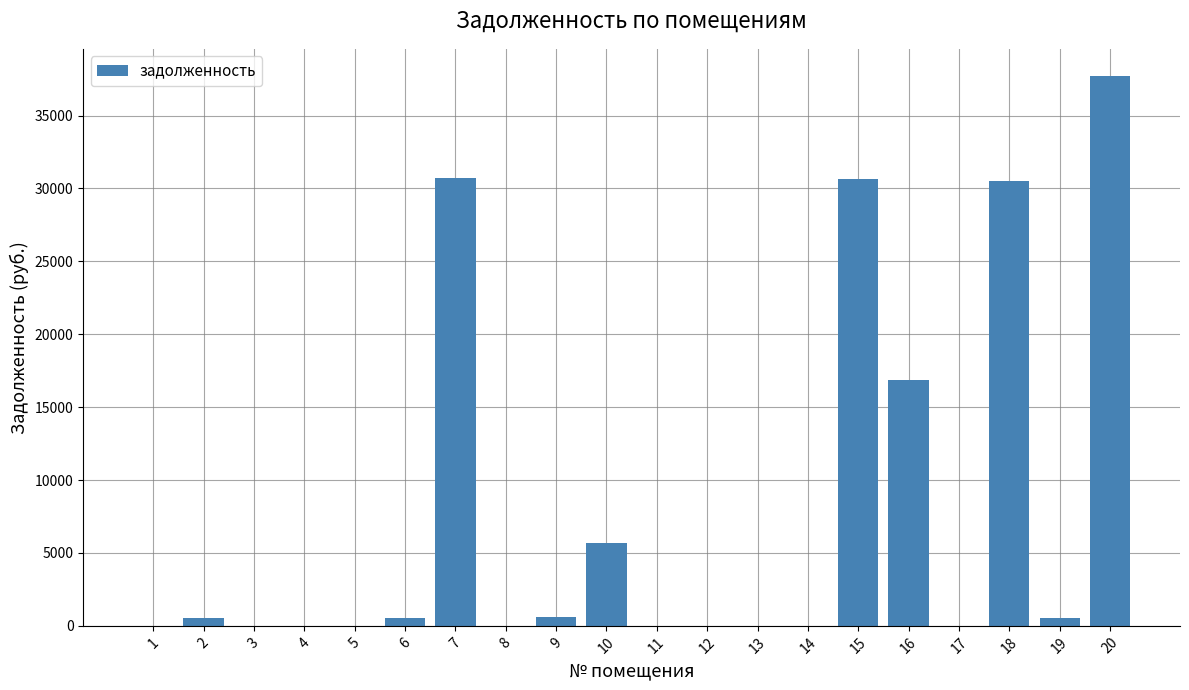

The chart shows a value of 0.0 at 17. True or false?

True